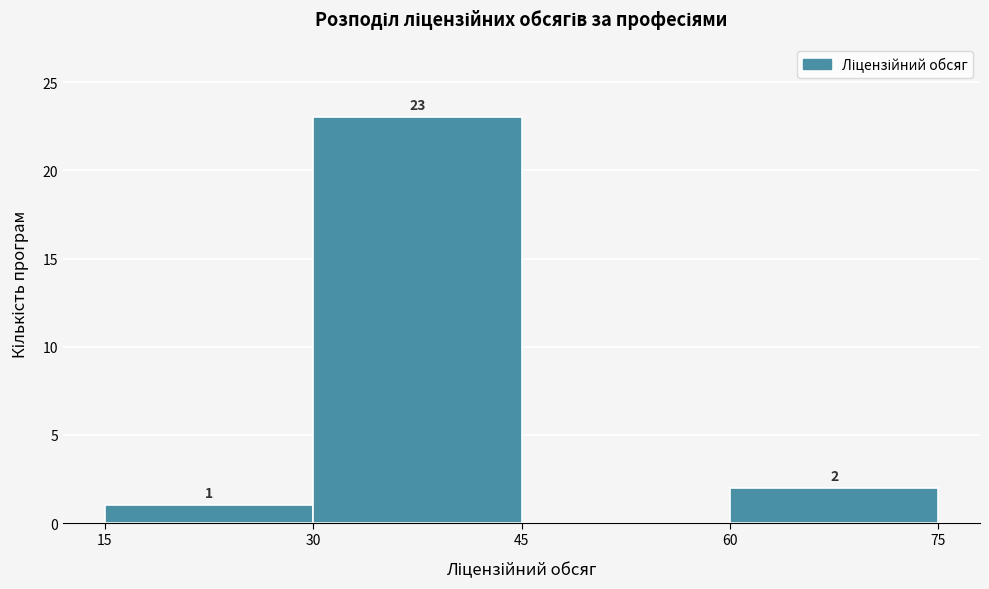

Over which range of the x-axis is the bar tallest?

30 to 45